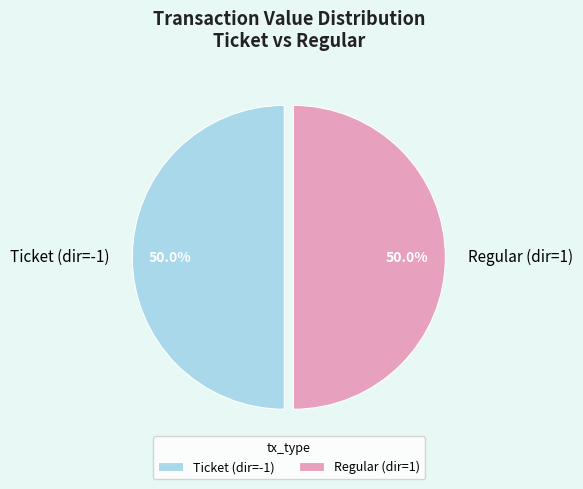

What is the ratio of the value at Regular (dir=1) to the value at Ticket (dir=-1)?

1.0